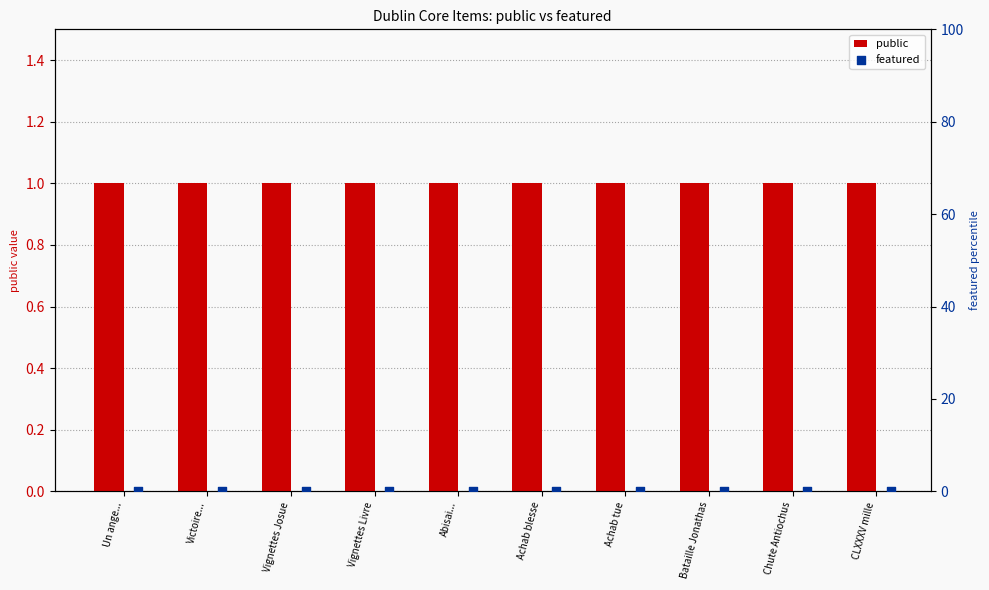

Which series reaches the minimum Y coordinate?

featured